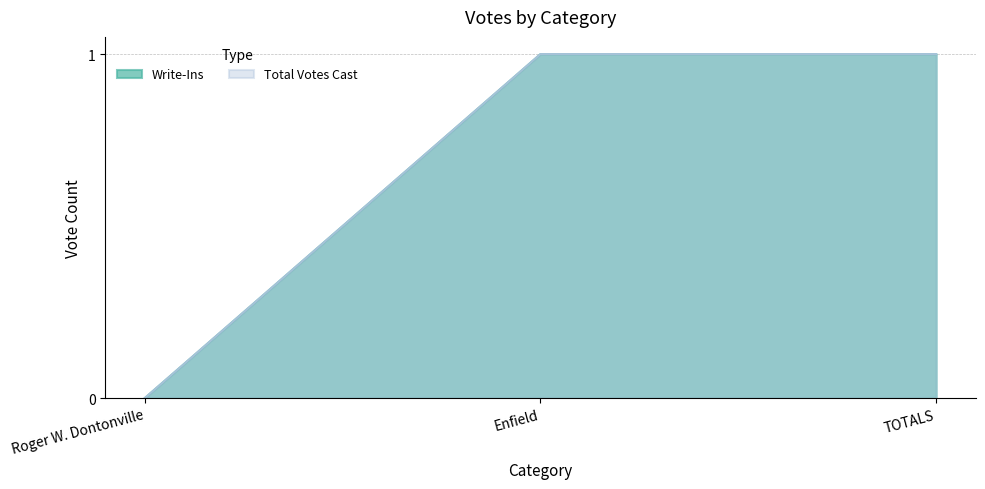

Is the value of Write-Ins at TOTALS greater than the value of Total Votes Cast at Enfield?

No